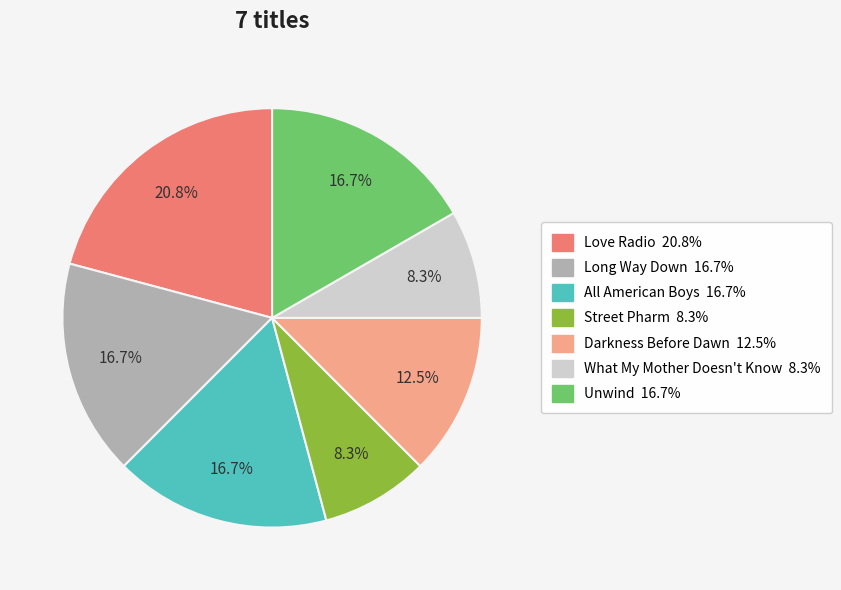

How many slices are in this pie chart?

7